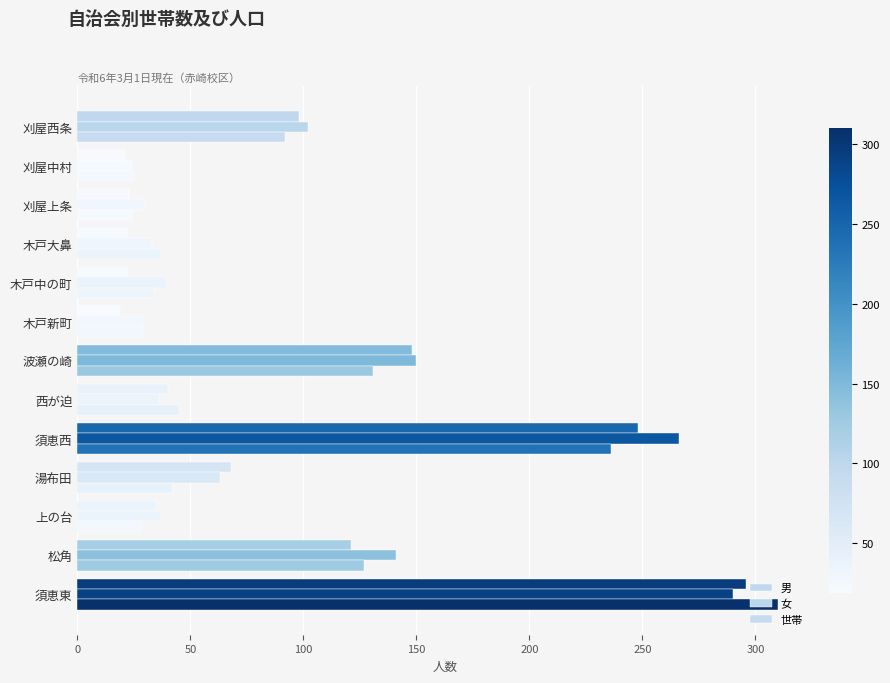

What is the difference between the maximum and minimum values in the 男 series?

277